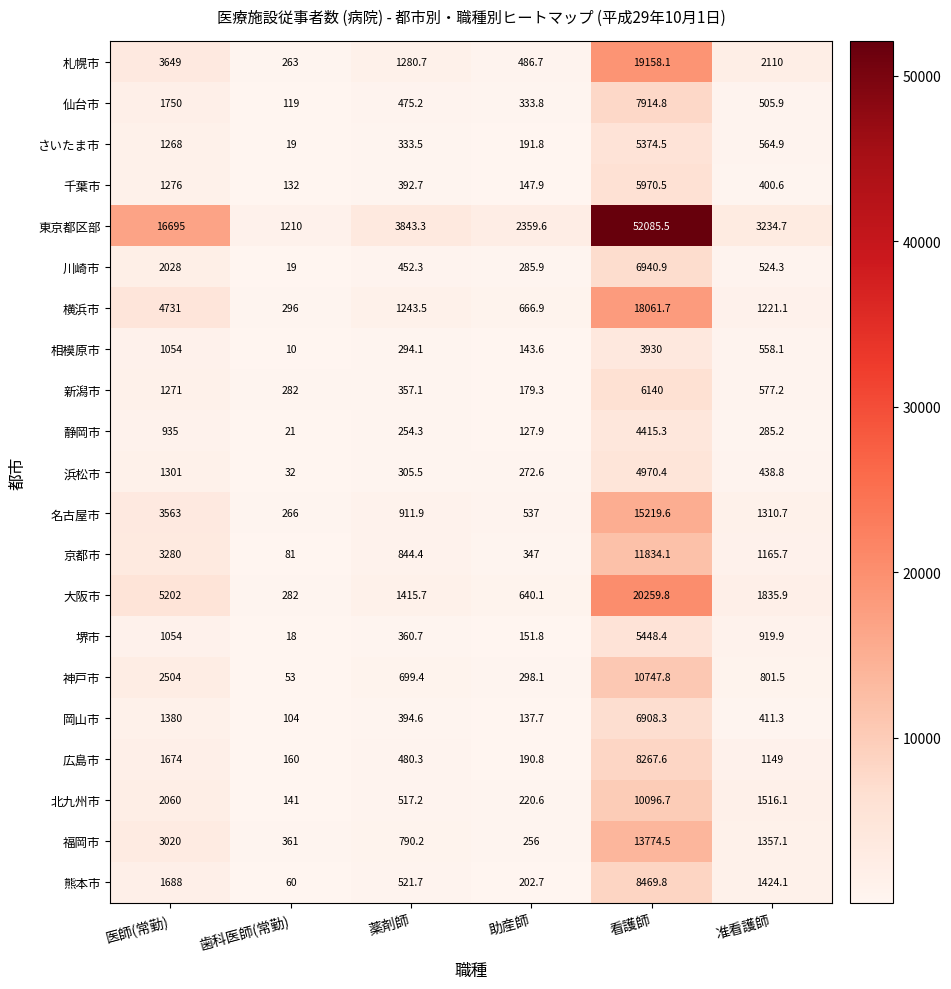

List the series in order of their peak value, lowest first.

相模原市, 静岡市, 浜松市, さいたま市, 堺市, 千葉市, 新潟市, 岡山市, 川崎市, 仙台市, 広島市, 熊本市, 北九州市, 神戸市, 京都市, 福岡市, 名古屋市, 横浜市, 札幌市, 大阪市, 東京都区部